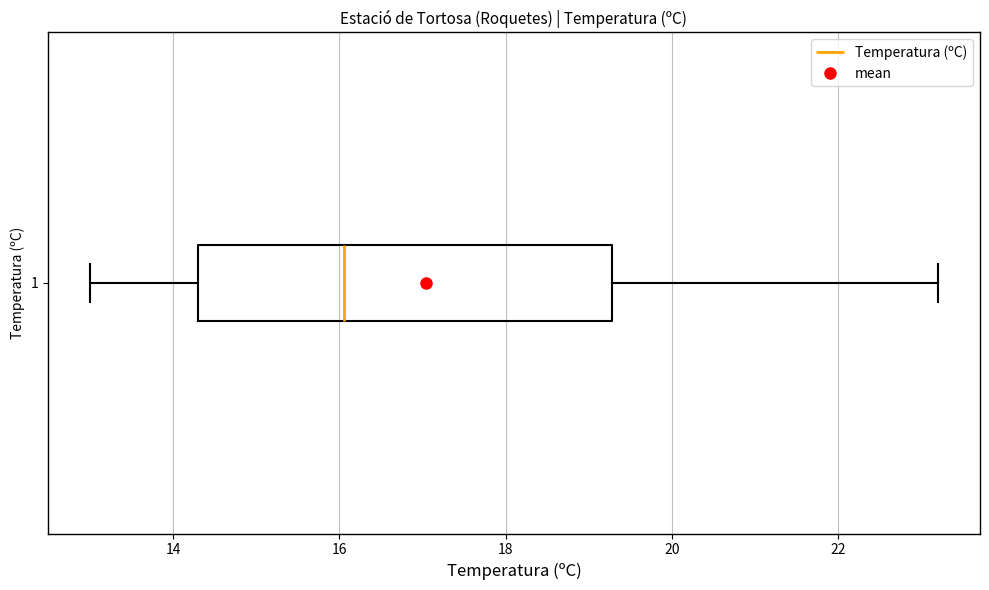

Read this box plot against the x-axis: the position of the median line, the range covered by the box, and the ends of both whiskers. The values are not printed on the chart, so give them approximately, as read against the axis.

median 16.0, box 14.4 to 19.2, whiskers 13.0 to 23.2